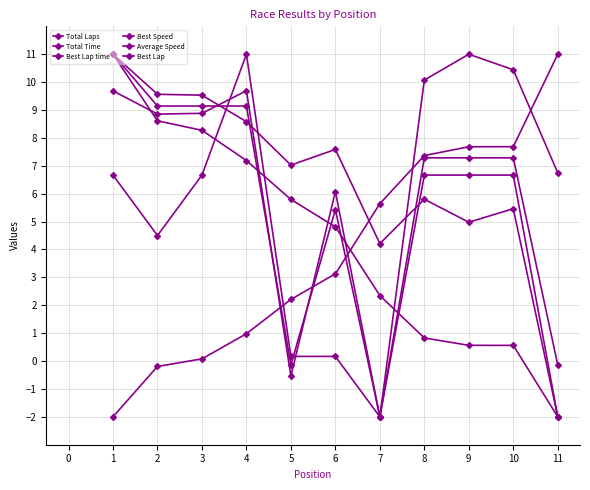

What is the average value of the Total Laps series?

5.8